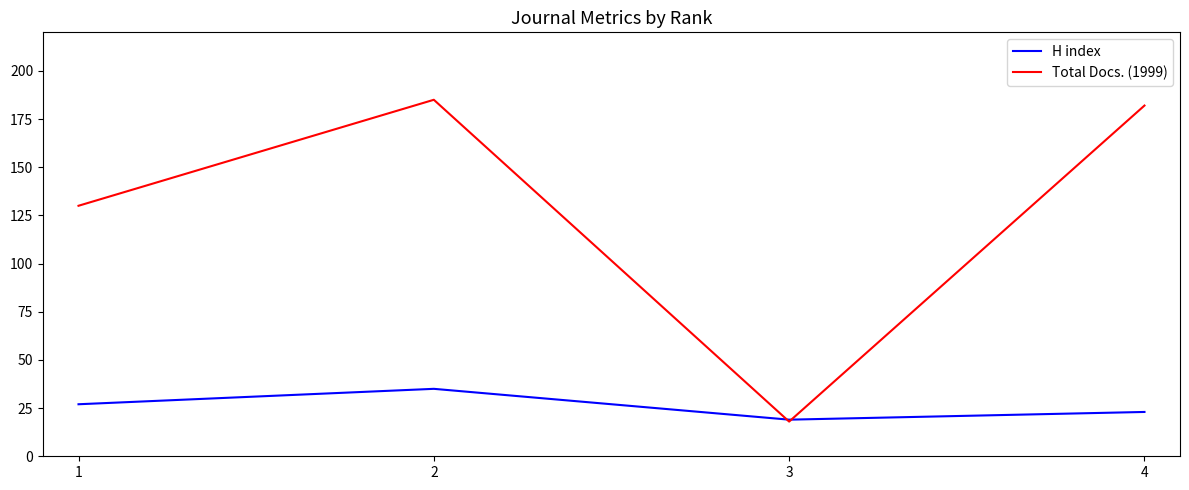

Which series has the largest range (max minus min)?

Total Docs. (1999)